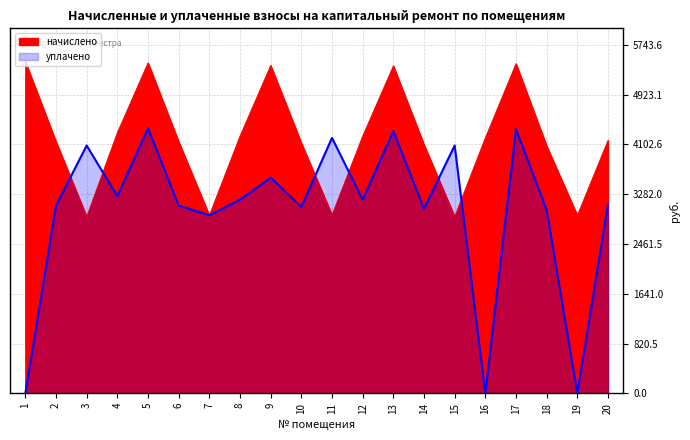

Between 3 and 12, which series saw the biggest shift?

начислено